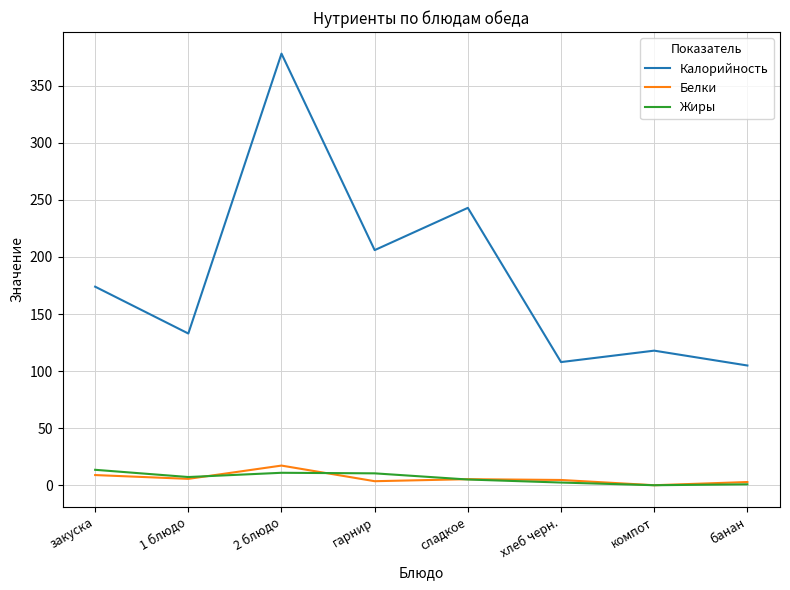

How many categories are shown in the chart?

8